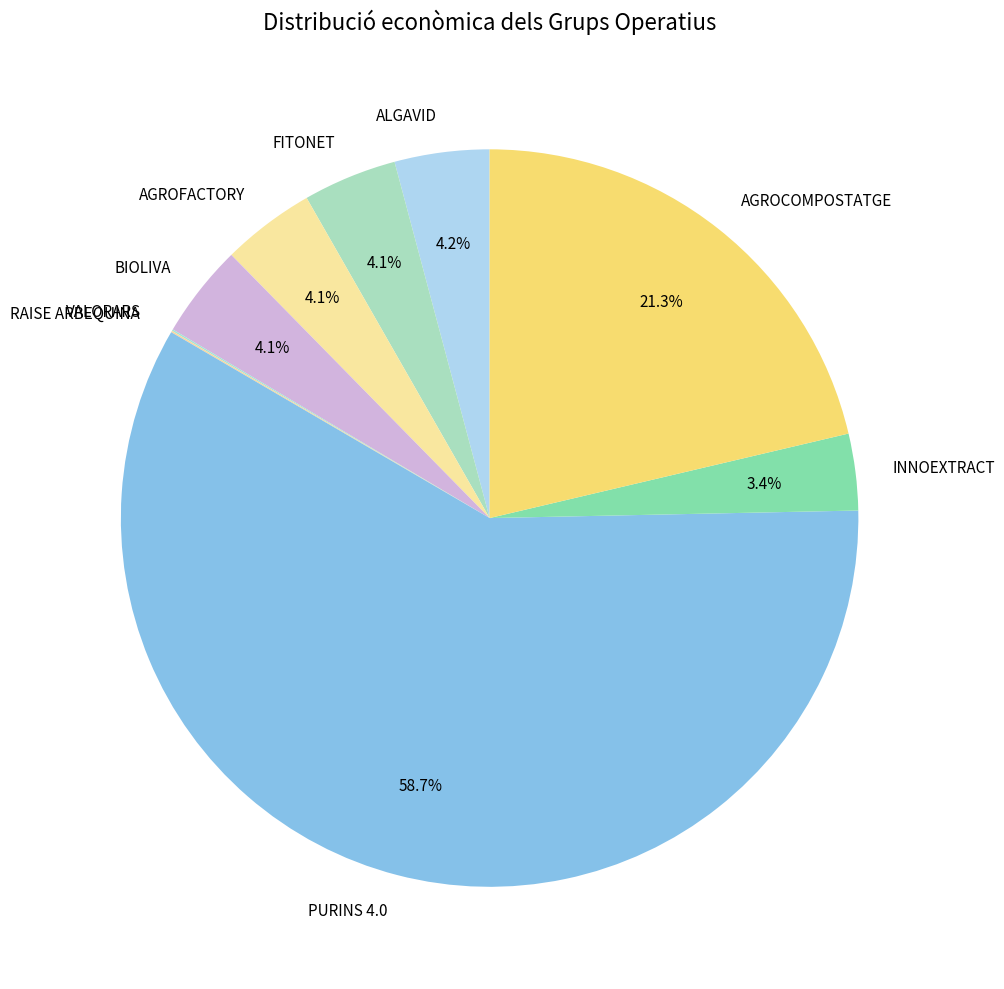

To the nearest percent, what is the average slice percentage?

11%